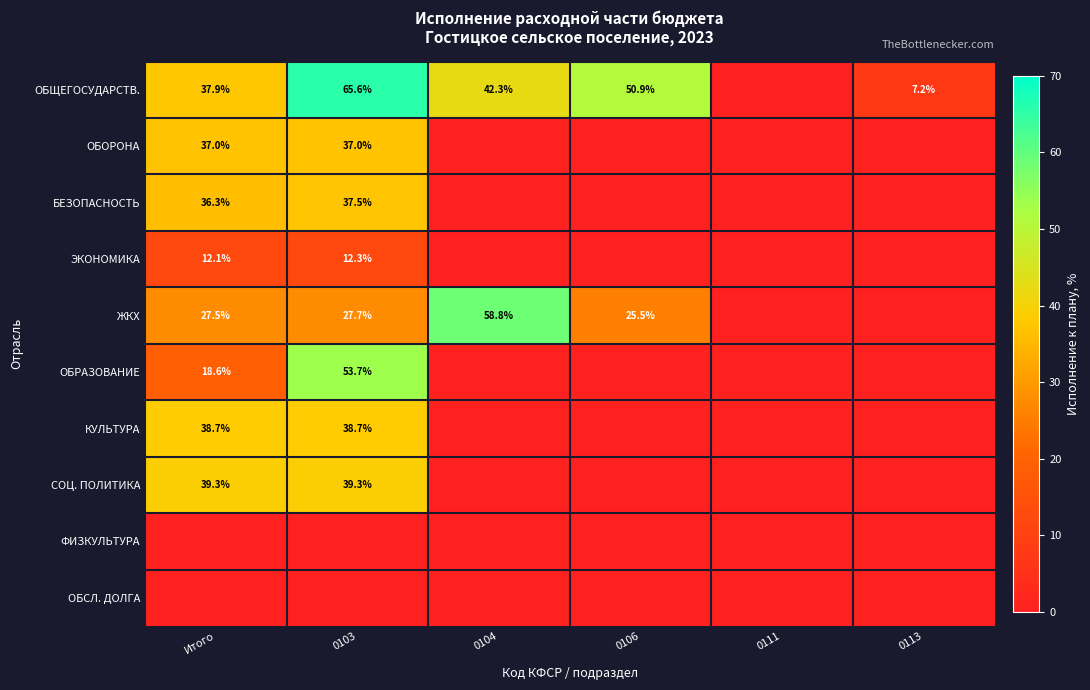

The value of БЕЗОПАСНОСТЬ at Итого is 13.8. True or false?

False